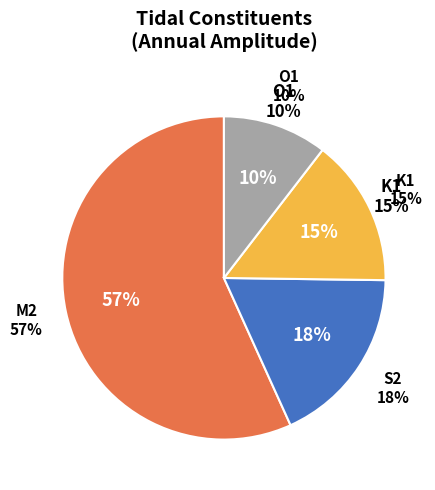

Is the sum of K1 and M2 greater than half?

Yes